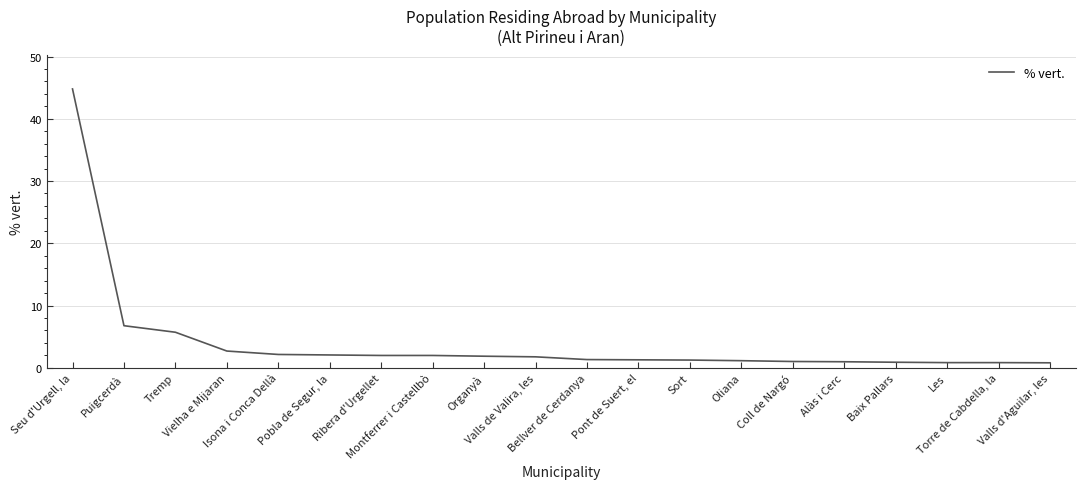

How many lines are shown in the chart?

1